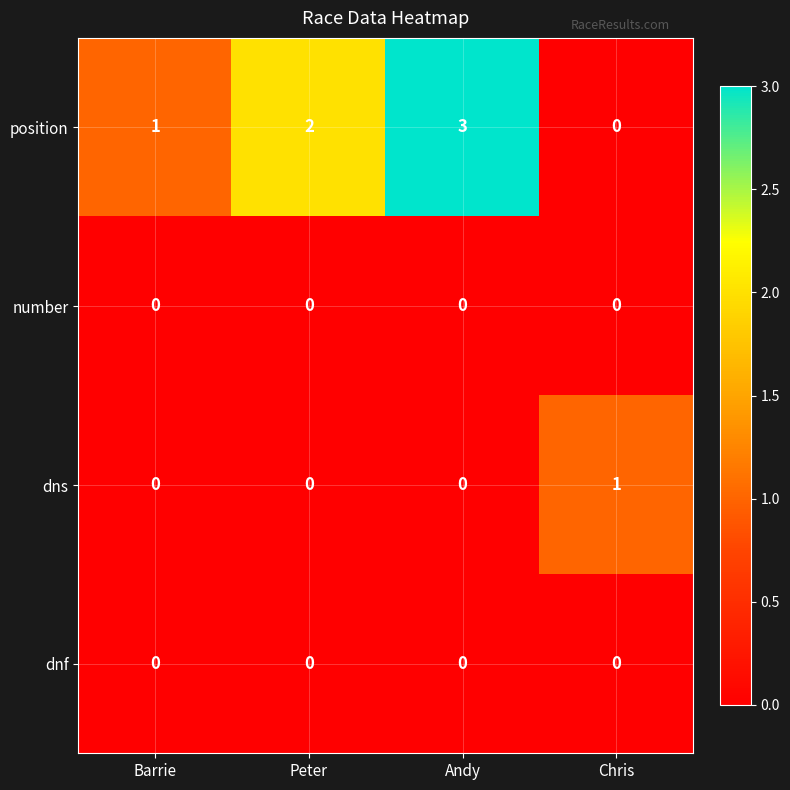

Rank the categories by position value from lowest to highest.

Chris, Barrie, Peter, Andy